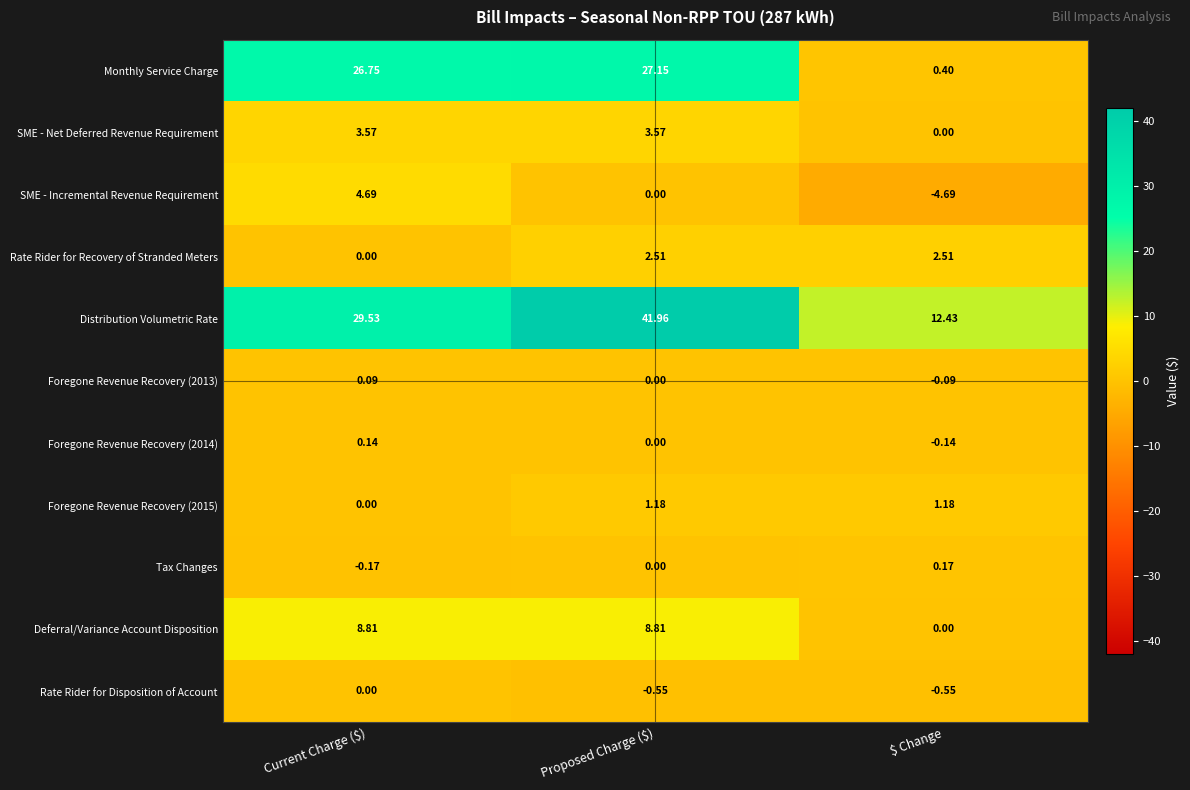

Which series has the largest total across all categories?

Distribution Volumetric Rate